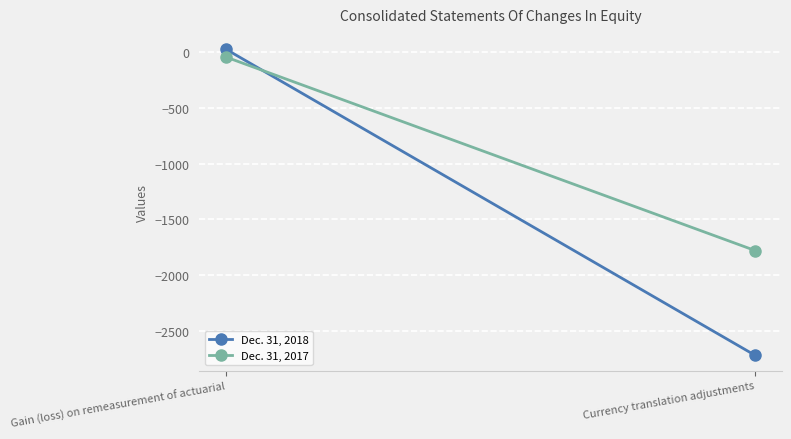

Reading right to left, extract all data points from this chart.

Dec. 31, 2018: Currency translation adjustments=-2719	Gain (loss) on remeasurement of actuarial=27
Dec. 31, 2017: Currency translation adjustments=-1779	Gain (loss) on remeasurement of actuarial=-43